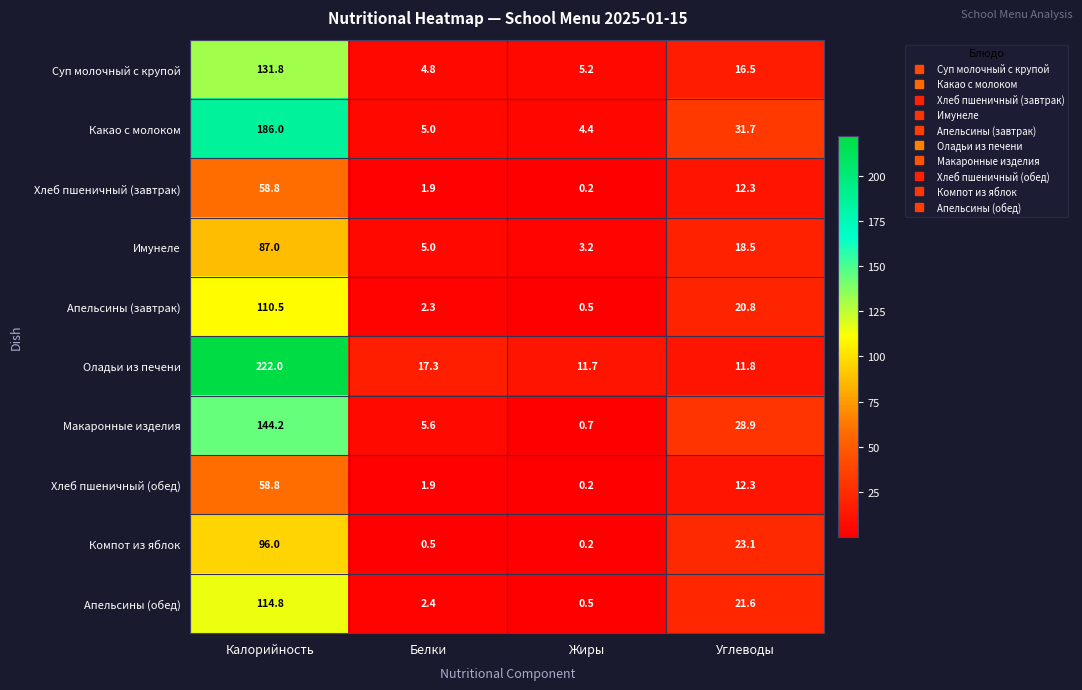

What is the difference between the maximum and minimum values in the Апельсины (завтрак) series?

110.0